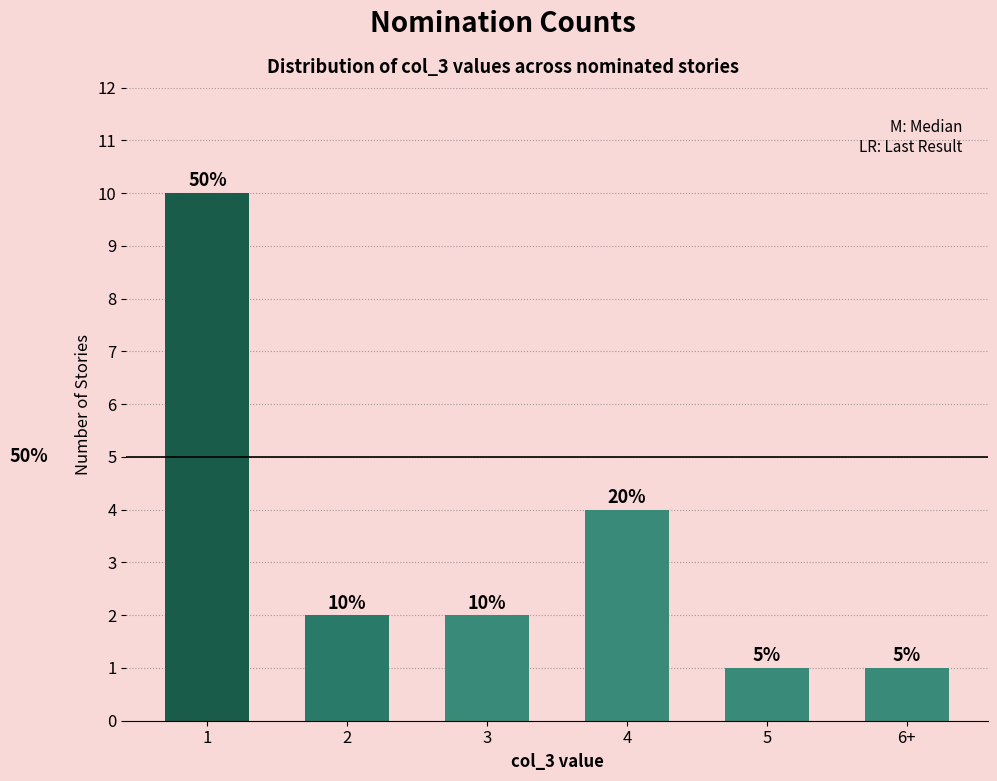

Are the bars horizontal?

No